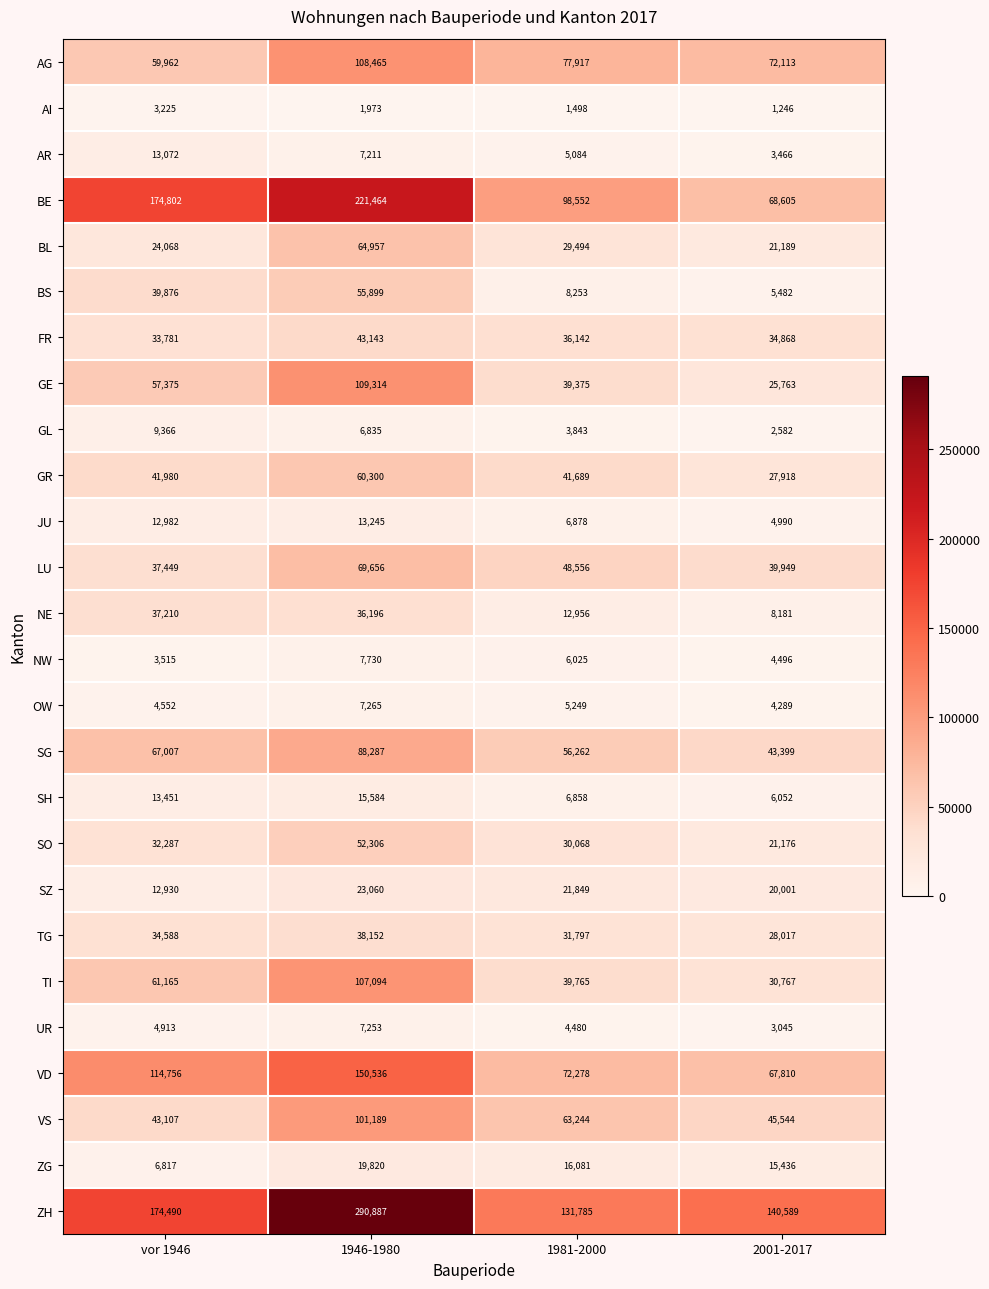

Between vor 1946 and 1981-2000, which series saw the biggest shift?

BE